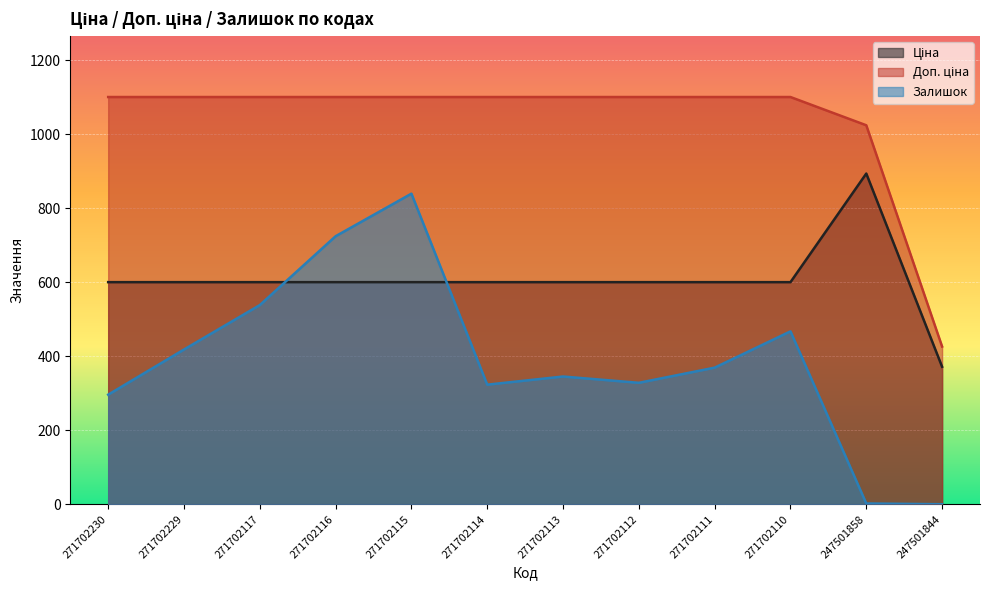

Is it true that Доп. ціна equals 425.1 at 271702114?

False